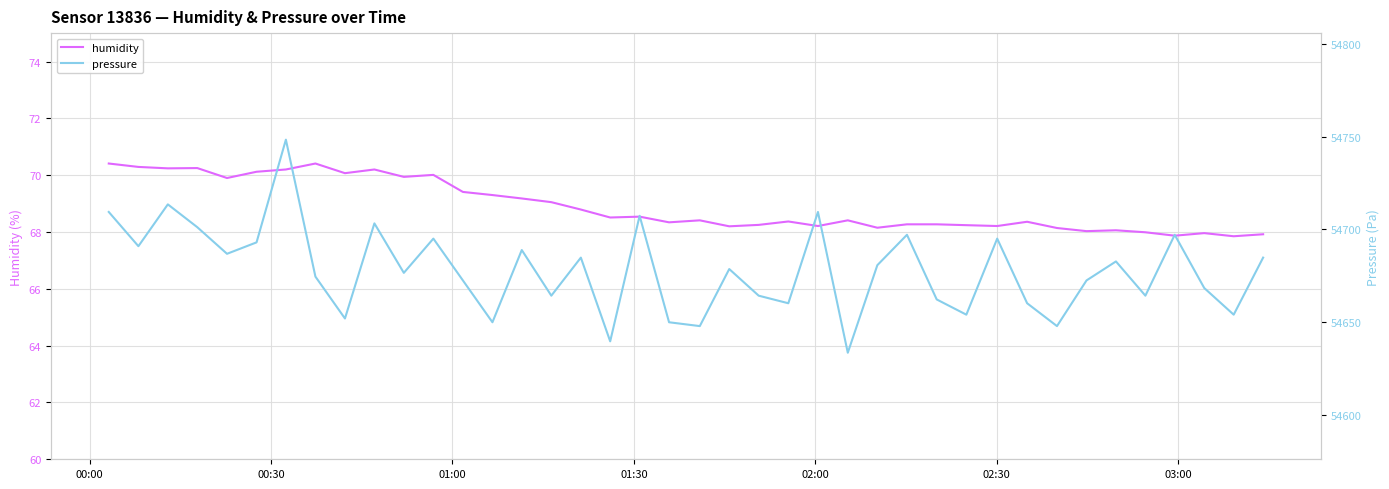

In pressure, how many points are lower than both neighbors (excluding endpoints)?

14